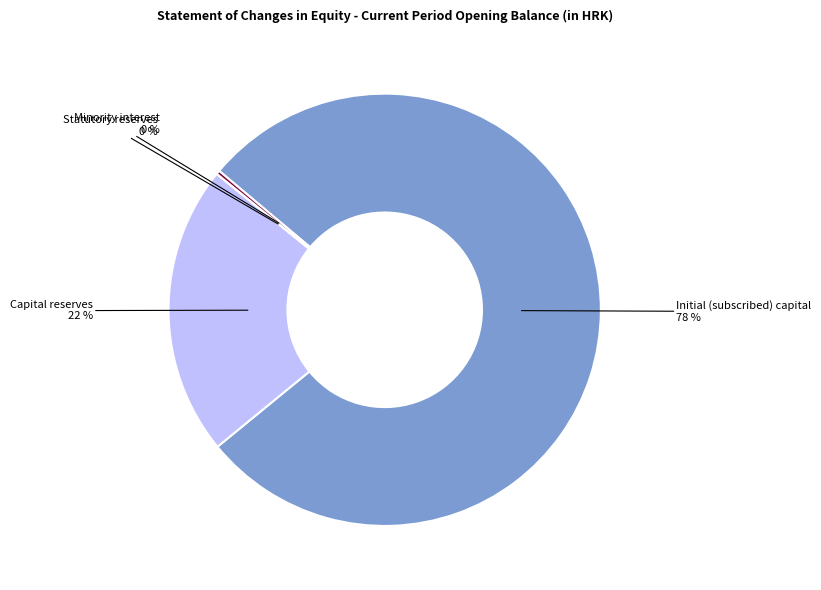

Which category has the biggest portion of the pie?

Initial (subscribed) capital